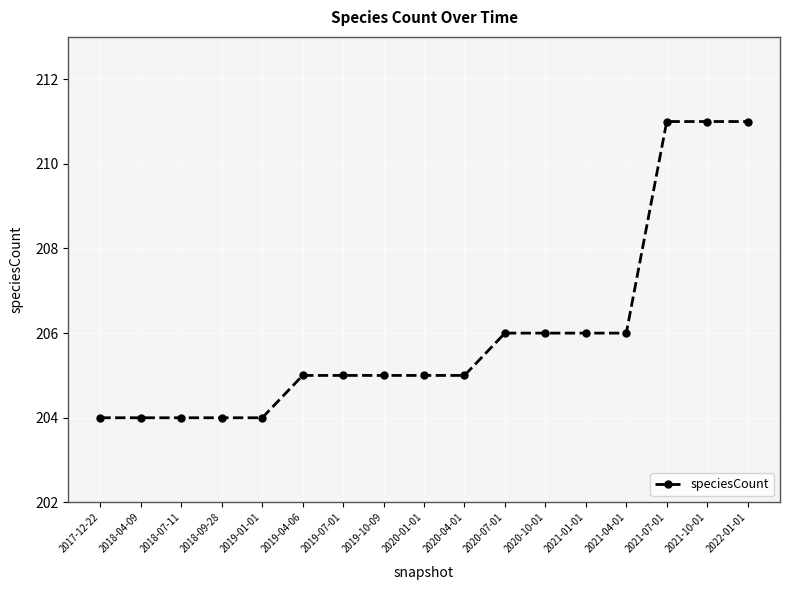

How many lines are shown in the chart?

1